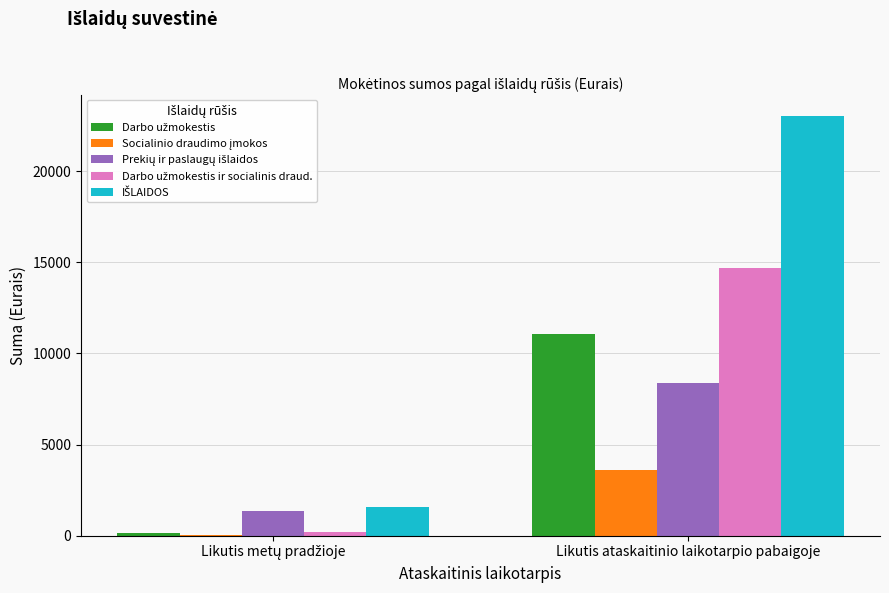

What is the total value across all series at Likutis ataskaitinio laikotarpio pabaigoje?

60755.9